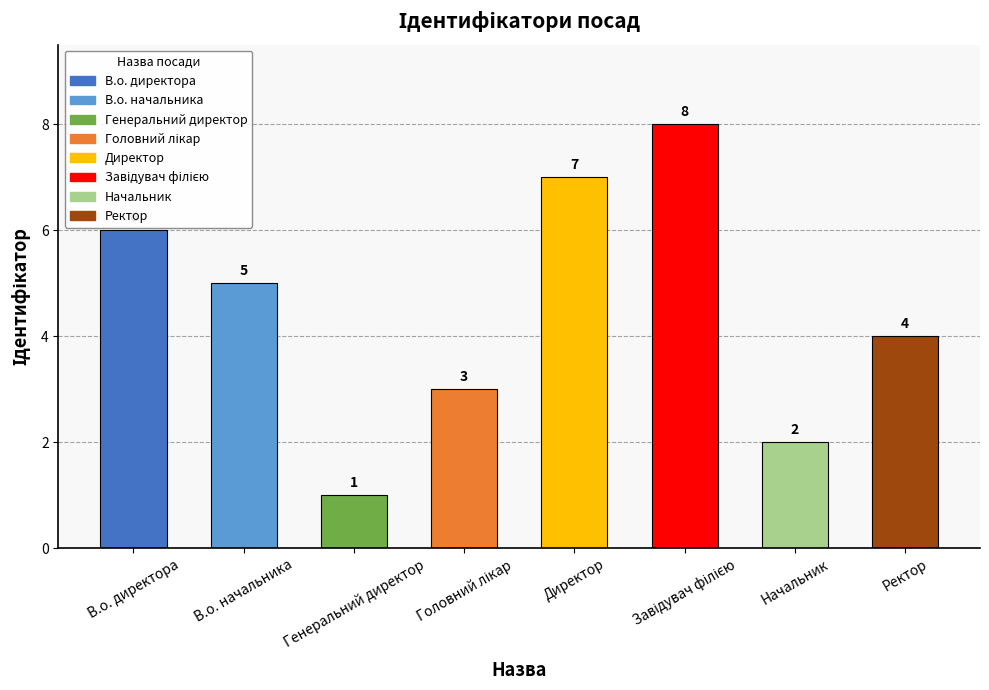

How many data points are less than 5?

4